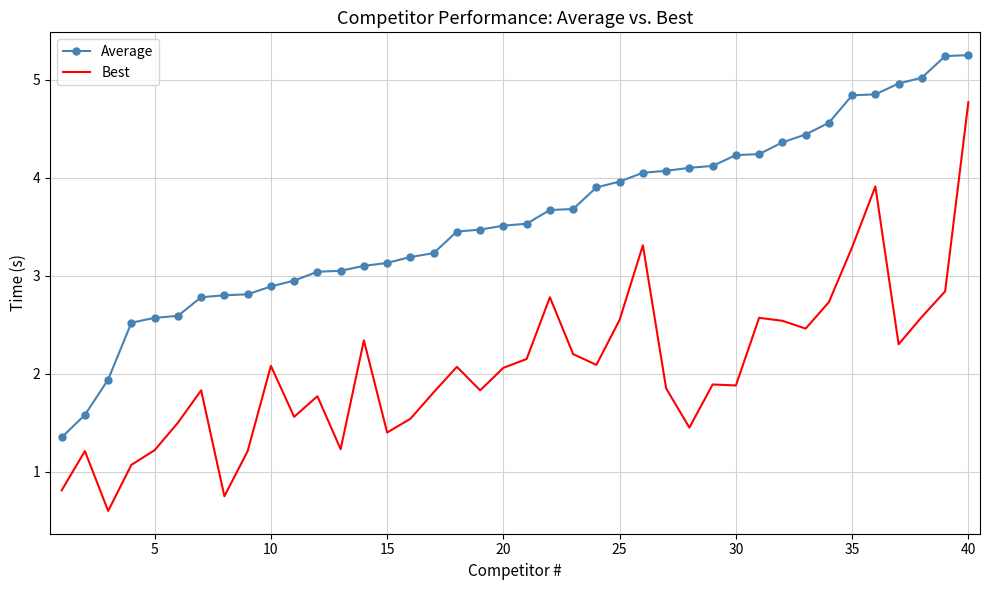

Which series has the largest range (max minus min)?

Best